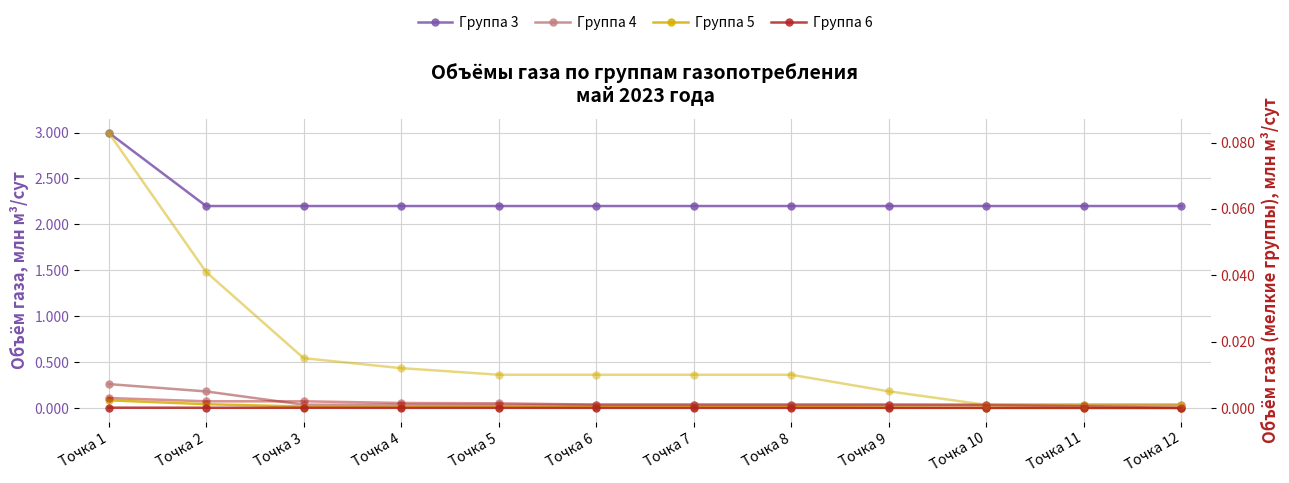

At which category does the chart reach its peak across all series?

Точка 1